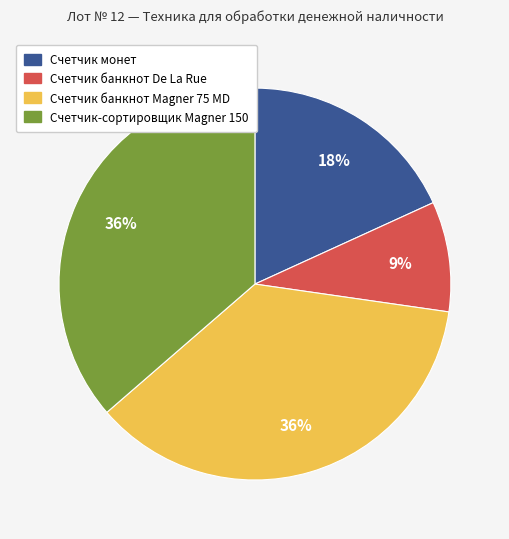

To the nearest percent, what is the average slice percentage?

25%